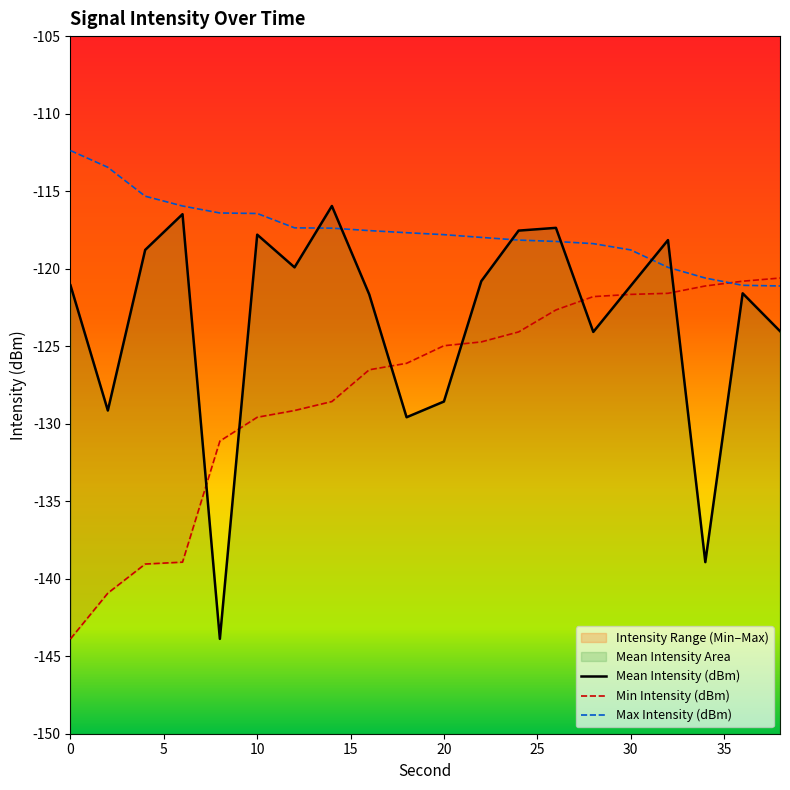

At which label is Mean Intensity (dBm) closest to -129?

2